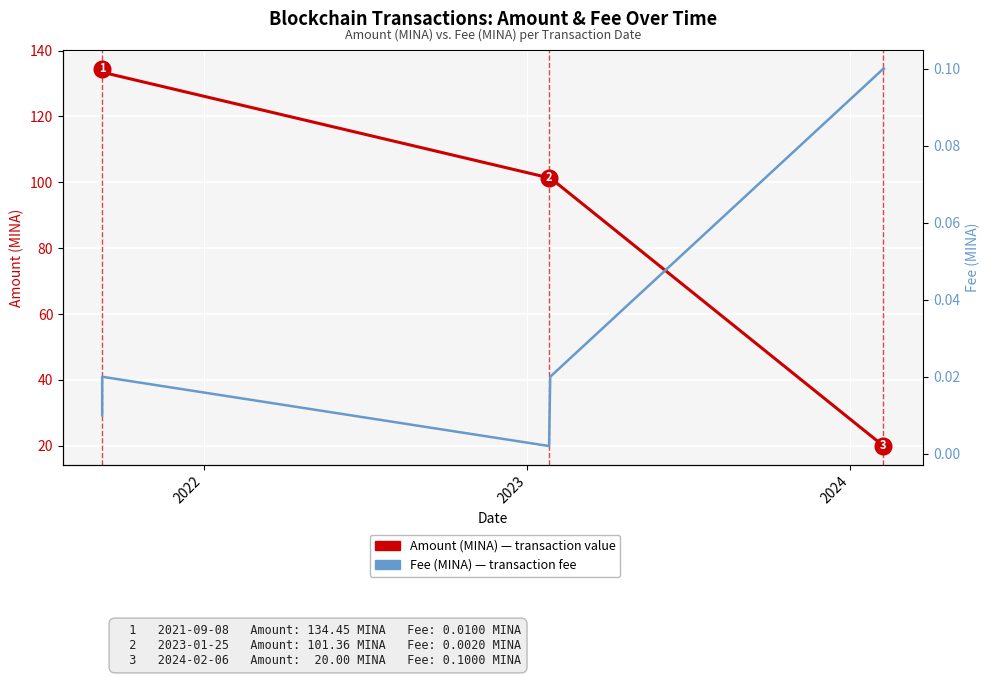

How many distinct data groups are displayed?

2